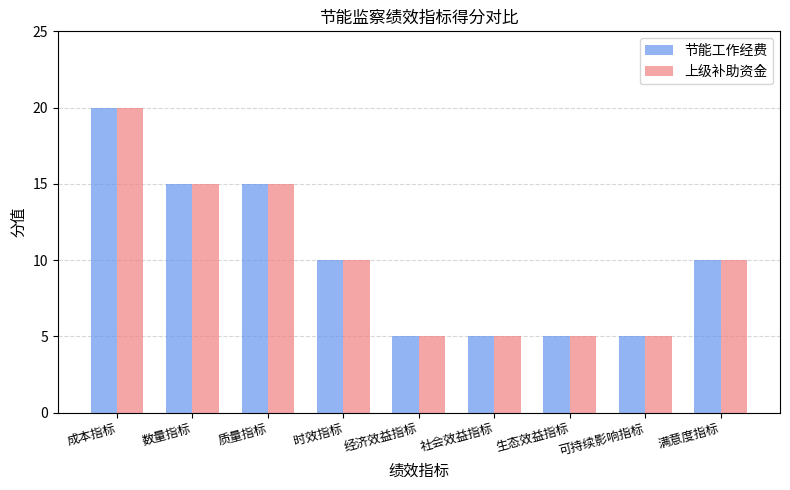

At which category does the chart reach its peak across all series?

成本指标